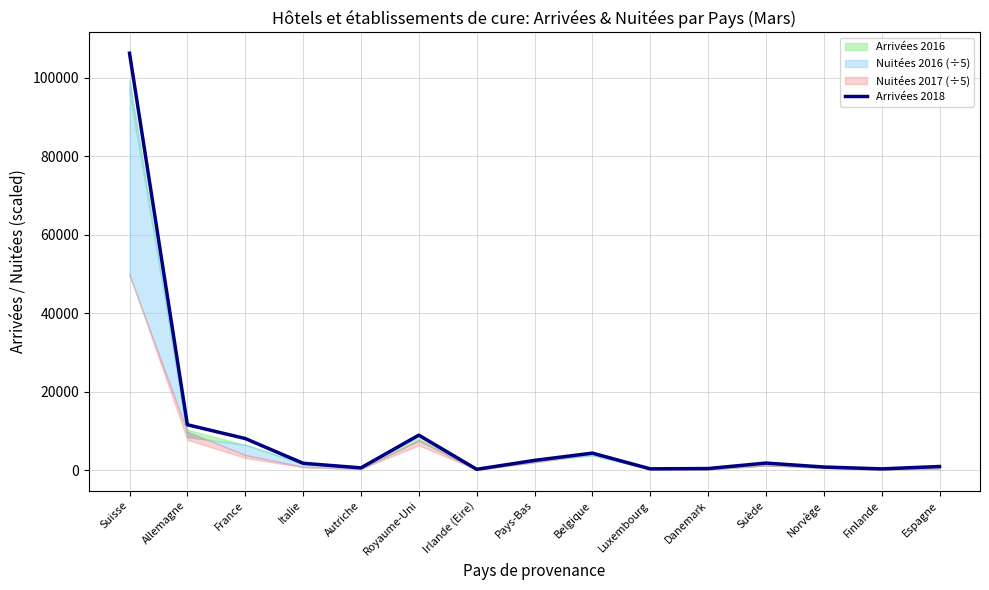

Reading left to right, what are all the values shown in this chart?

106220	11589	8078	1774	606	8942	240	2512	4363	356	433	1827	823	351	953